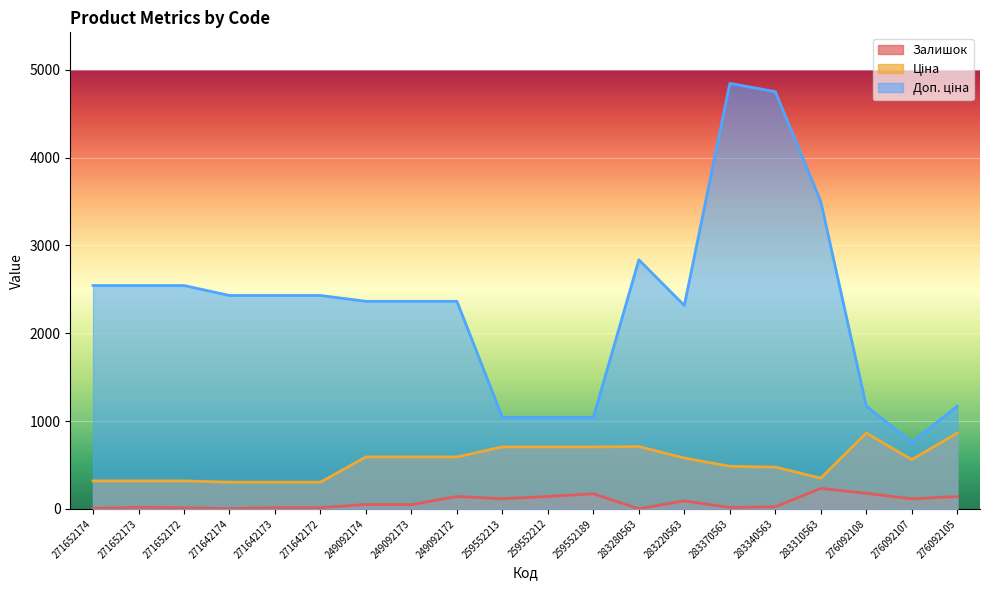

The Залишок series shows 1.0 at 283280563. True or false?

True